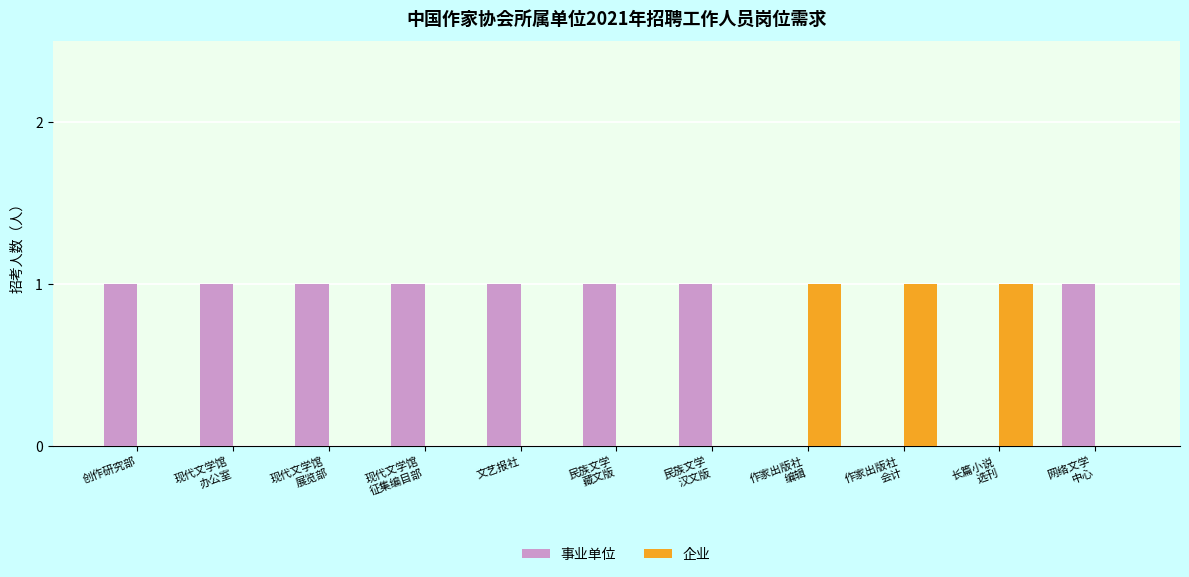

What are all the series names shown in the legend?

事业单位, 企业